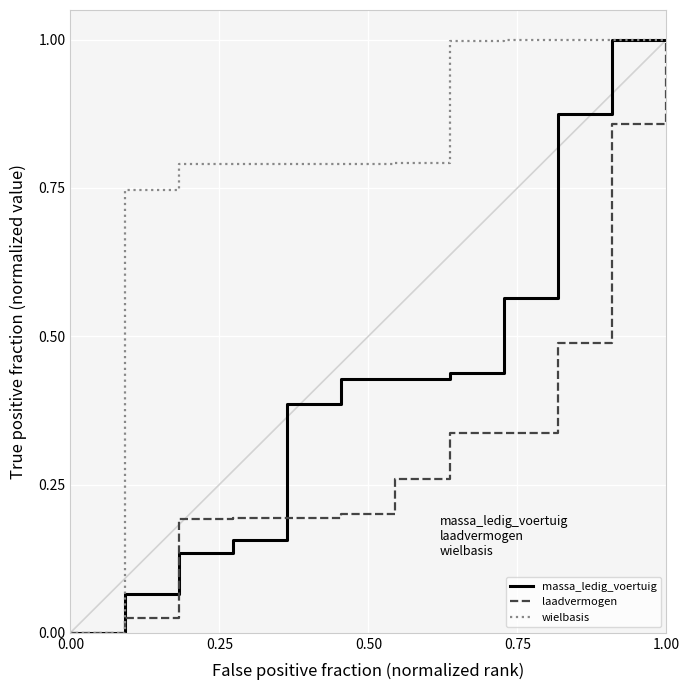

Which series has the largest total across all categories?

wielbasis